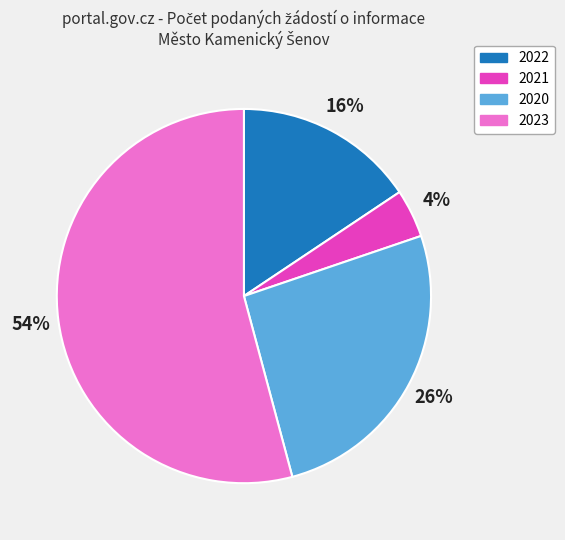

Do 2023 and 2021 together represent more than half of the pie?

Yes